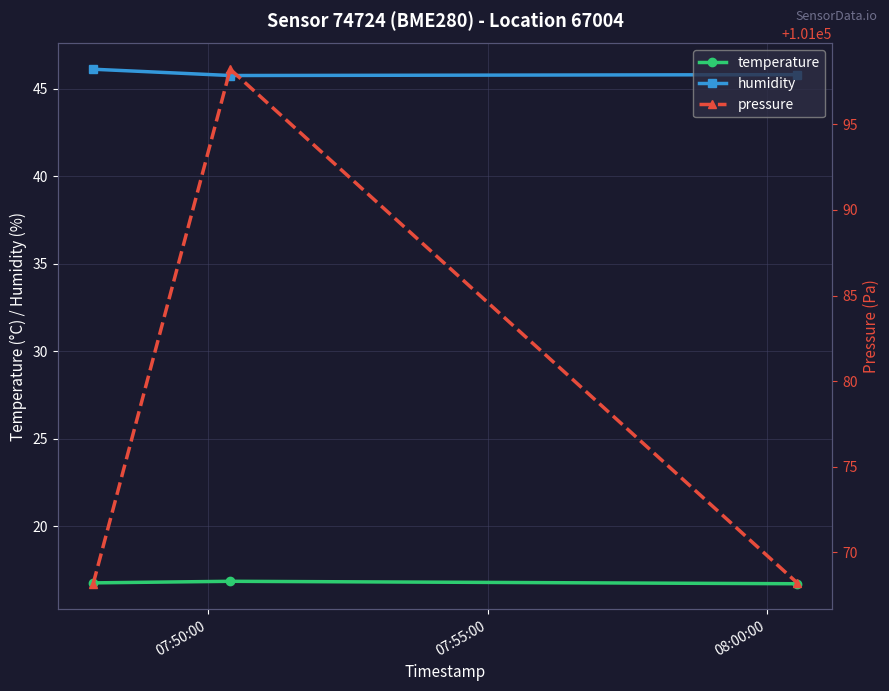

What is the value of the humidity point at the 1st from the left?

46.1